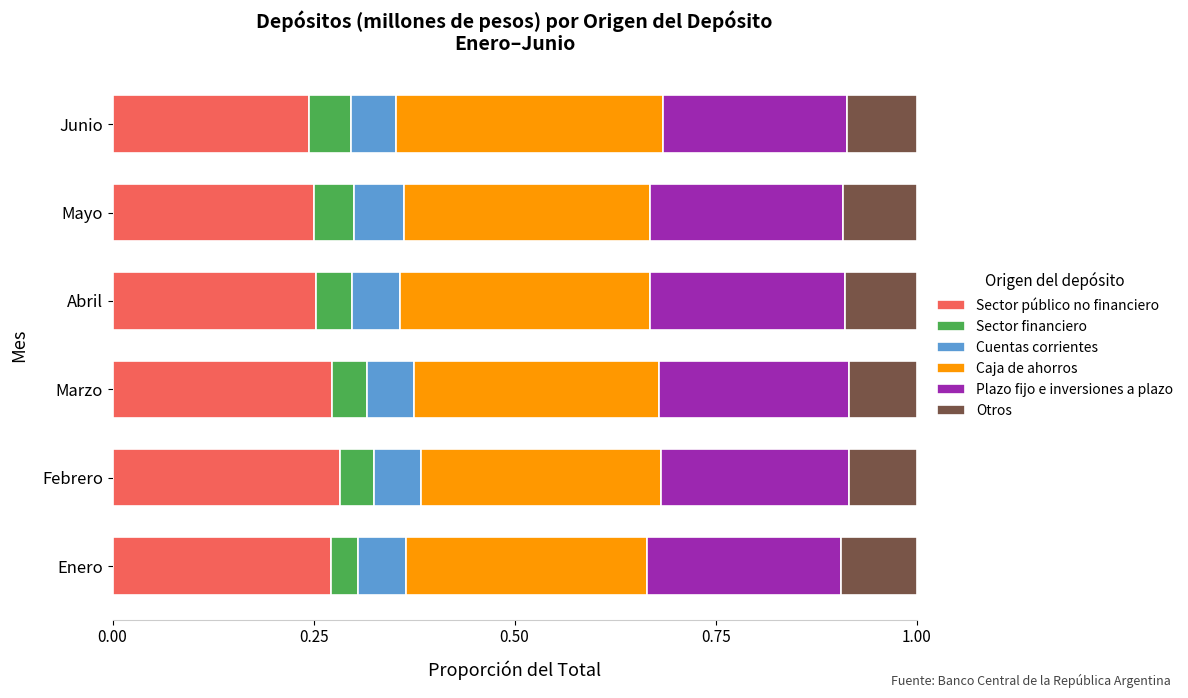

What is the sum of all Sector público no financiero values?

1.6